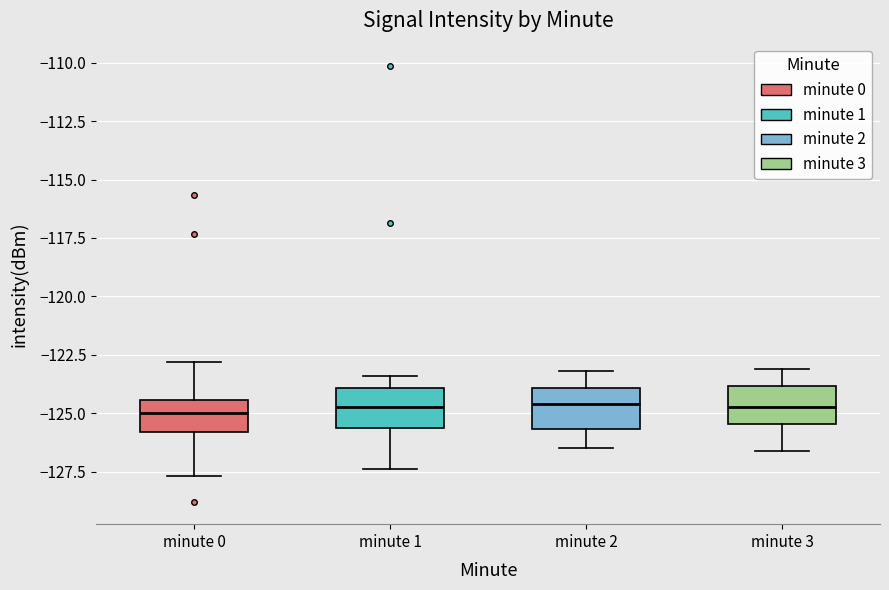

Where does the lower whisker of the box for minute 0 end on the y-axis? The values are not printed on the chart, so give them approximately, as read against the axis.

-127.5